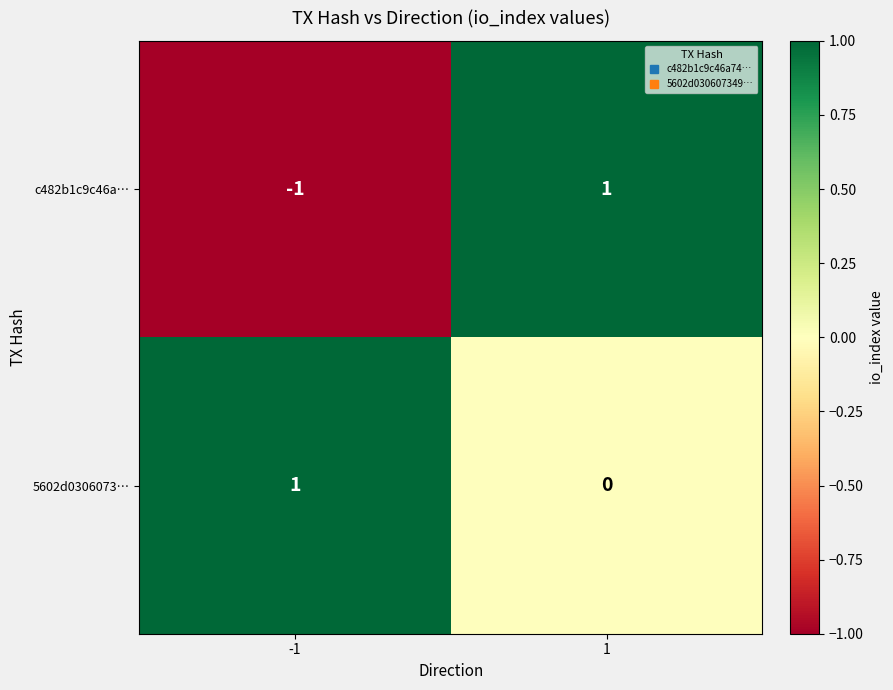

Rank the series at -1 from lowest to highest value.

c482b1c9c46a…, 5602d0306073…